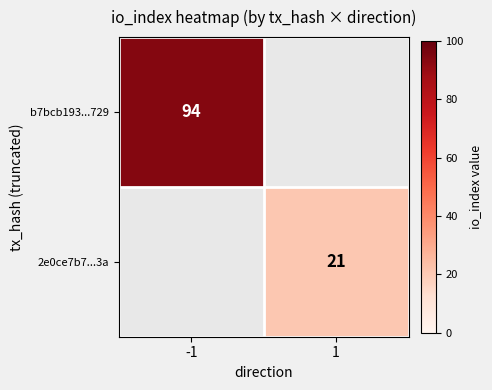

The b7bcb193...729 series shows 94 at -1. True or false?

True